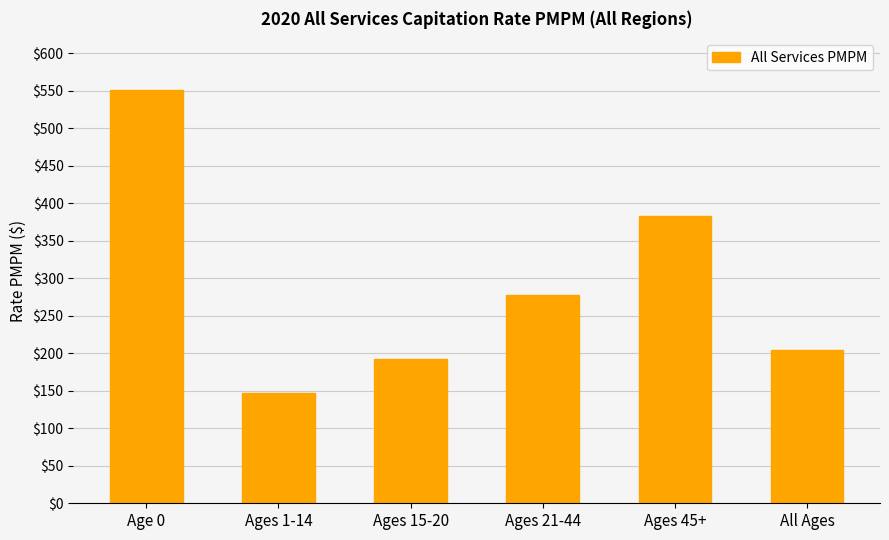

The chart shows a value of 70.3 at Ages 15-20. True or false?

False